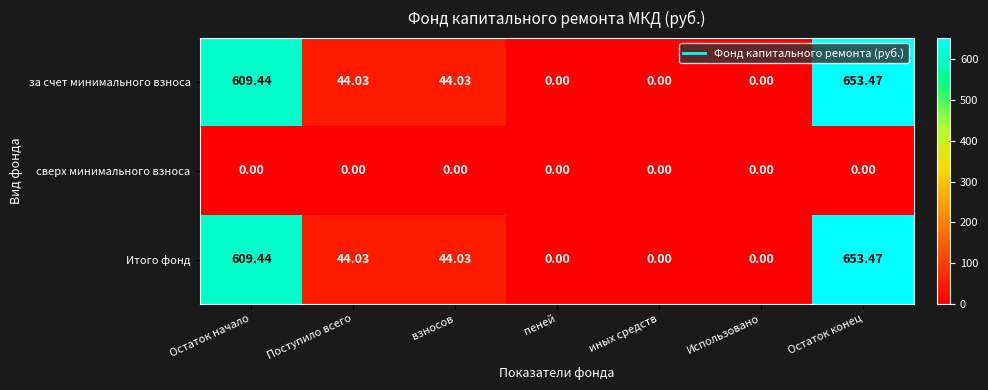

What is the spread (max minus min) of values at Поступило всего?

44.0